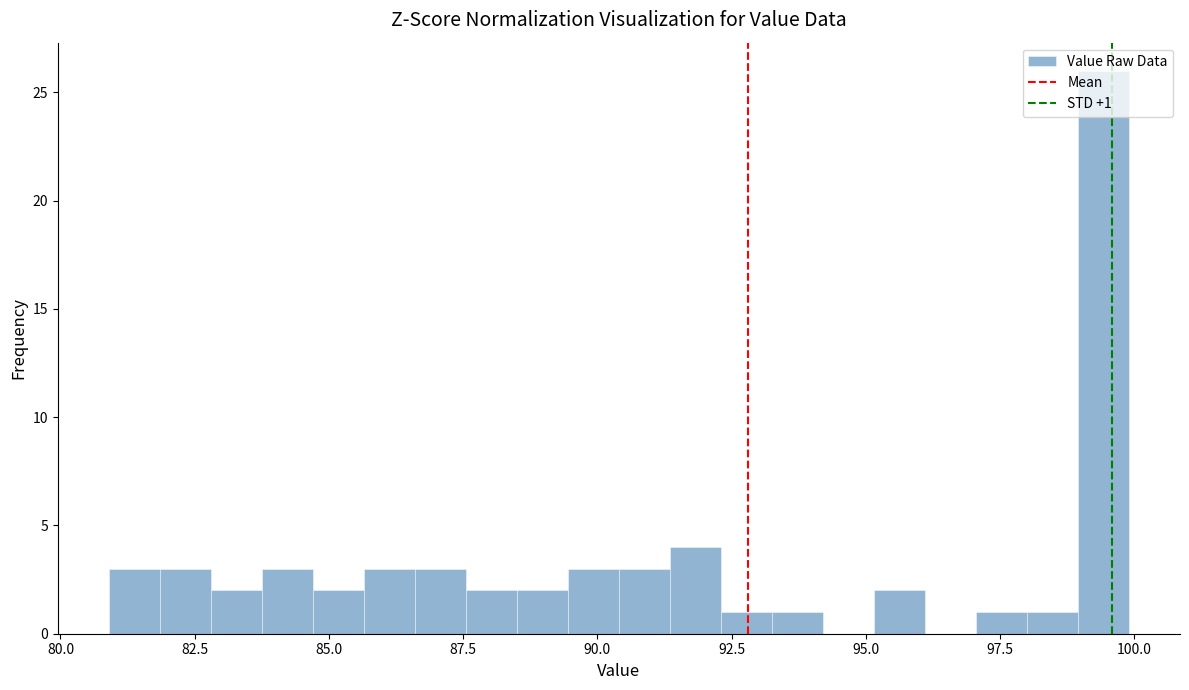

Around what value on the x-axis is the tallest bar? Give the approximate position of its centre, as read against the axis.

99.5